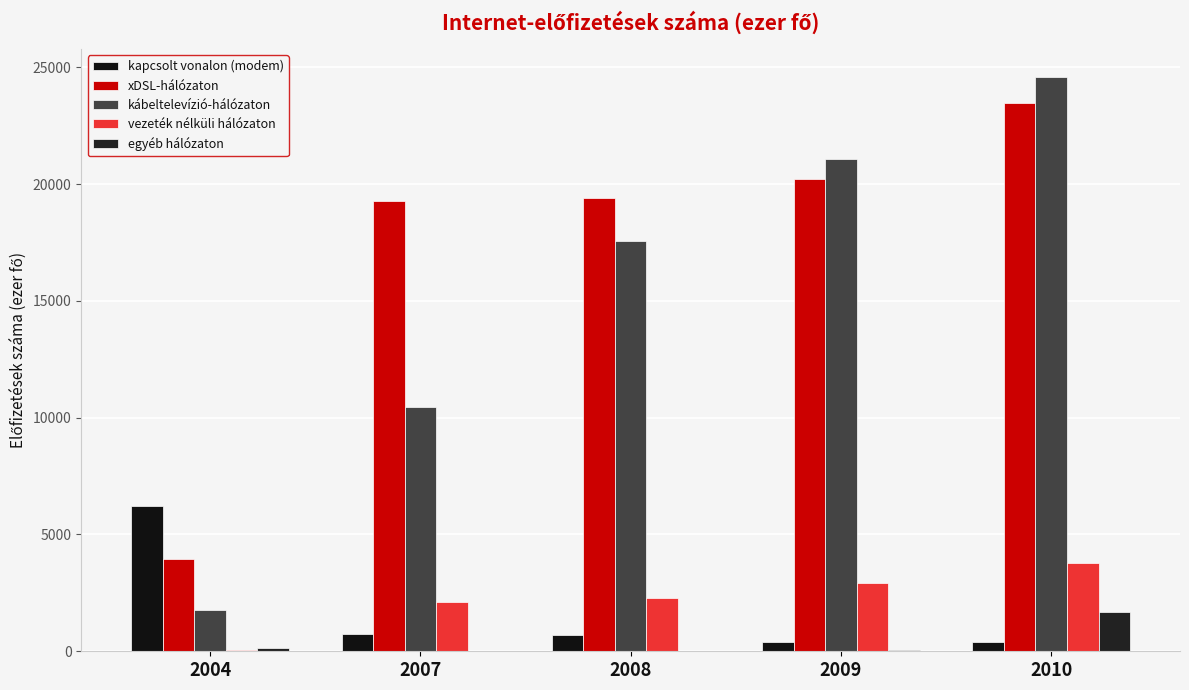

Count the number of categories in the chart.

5